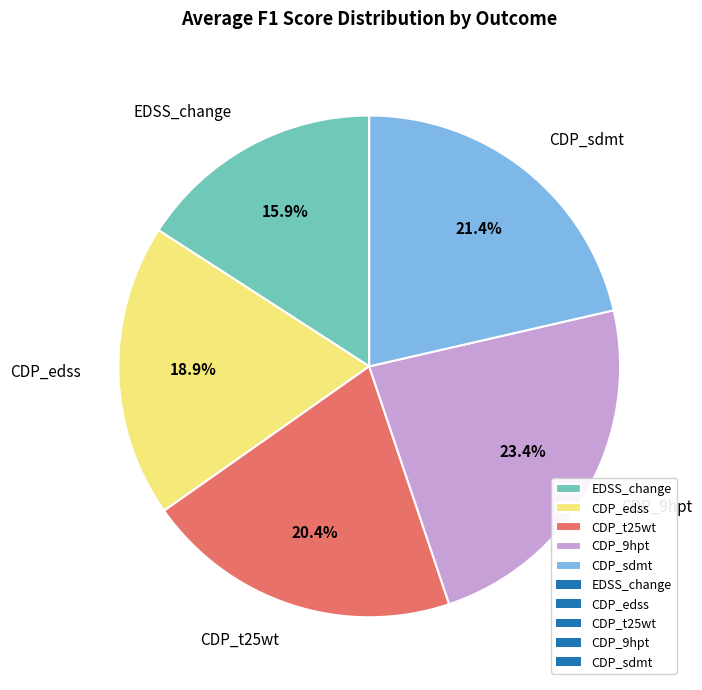

What percentage is NOT represented by CDP_9hpt?

76.6%